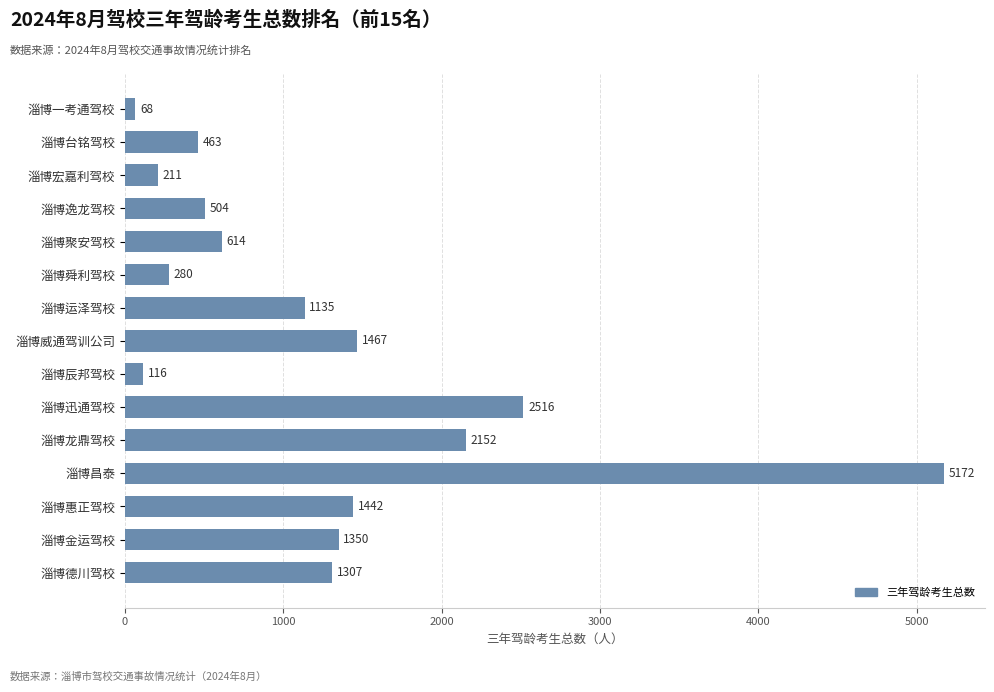

What is the minimum value shown in the chart?

68